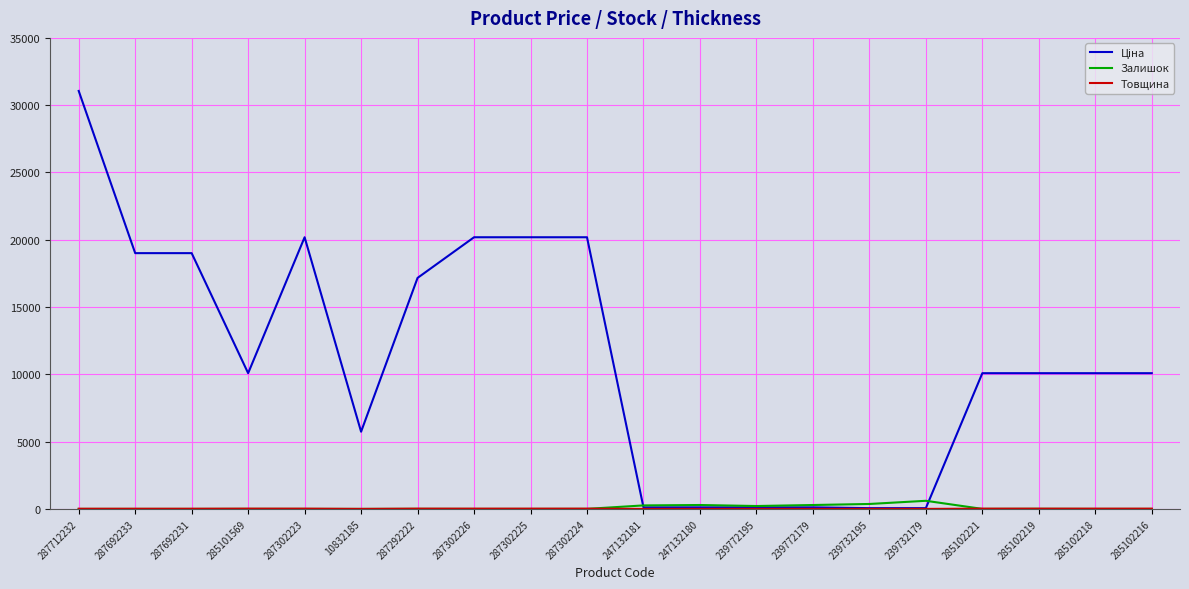

Which category has the highest value across all series?

287712232